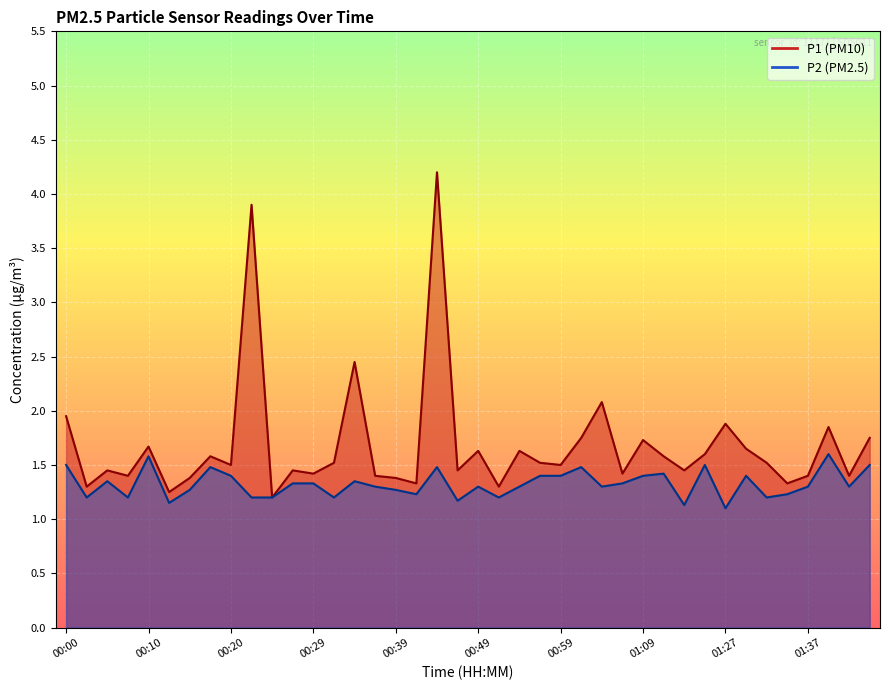

True or false: P1 and P2 intersect in this chart.

False